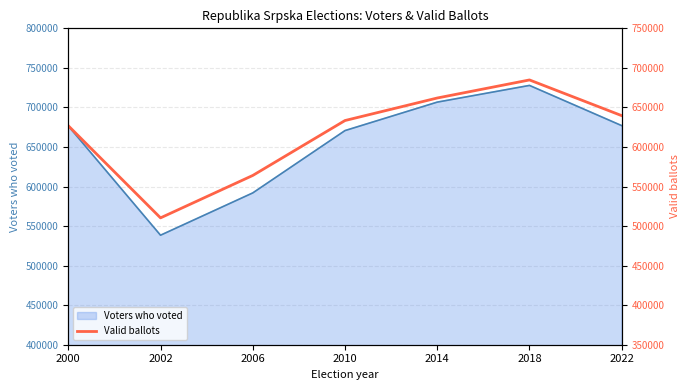

The value of Voters who voted at 2014 is 229422. True or false?

False